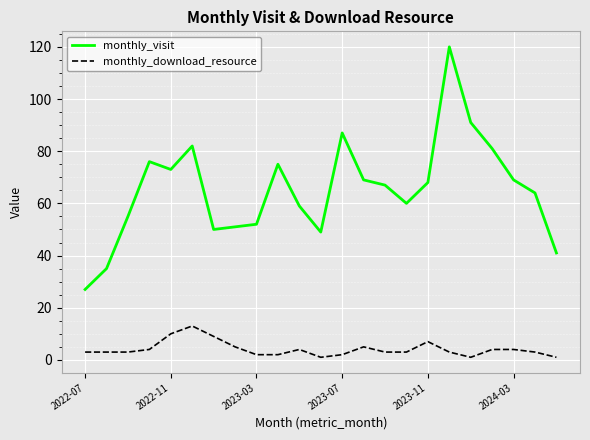

Which series has the largest total across all categories?

monthly_visit